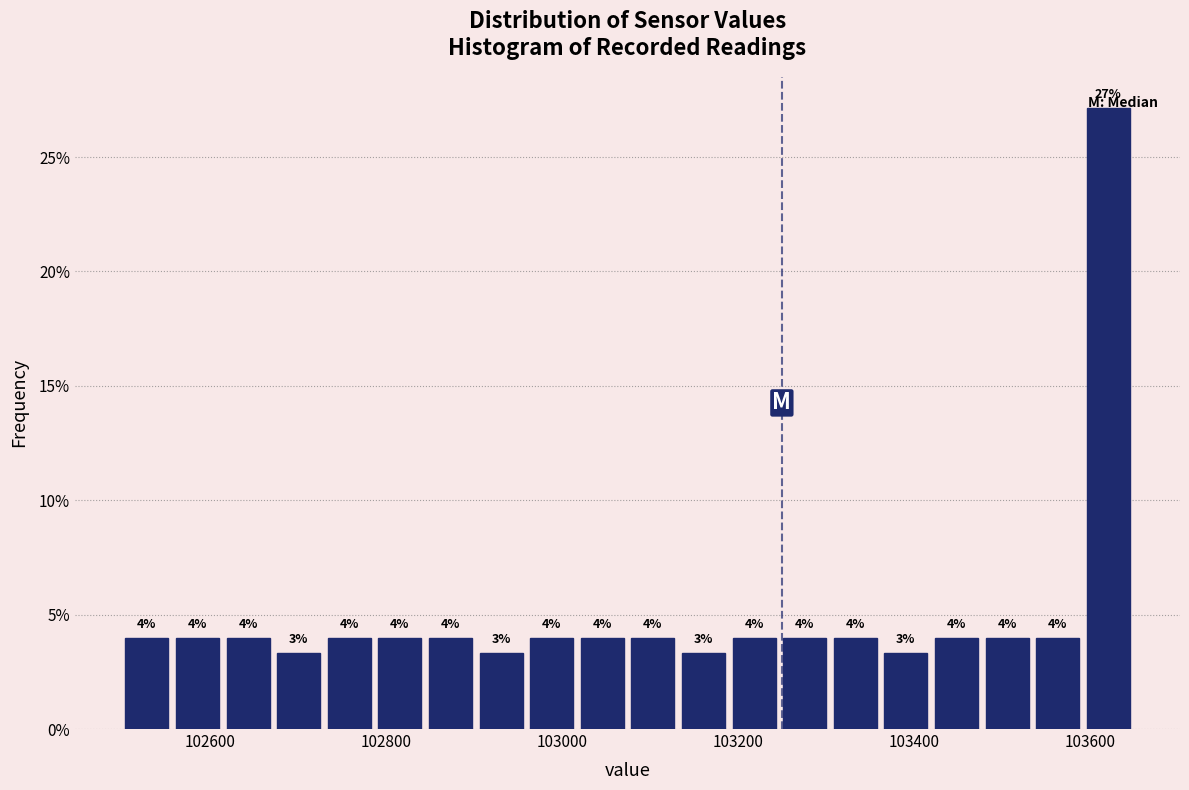

Read against the x-axis, roughly where is the centre of the tallest bar?

103620